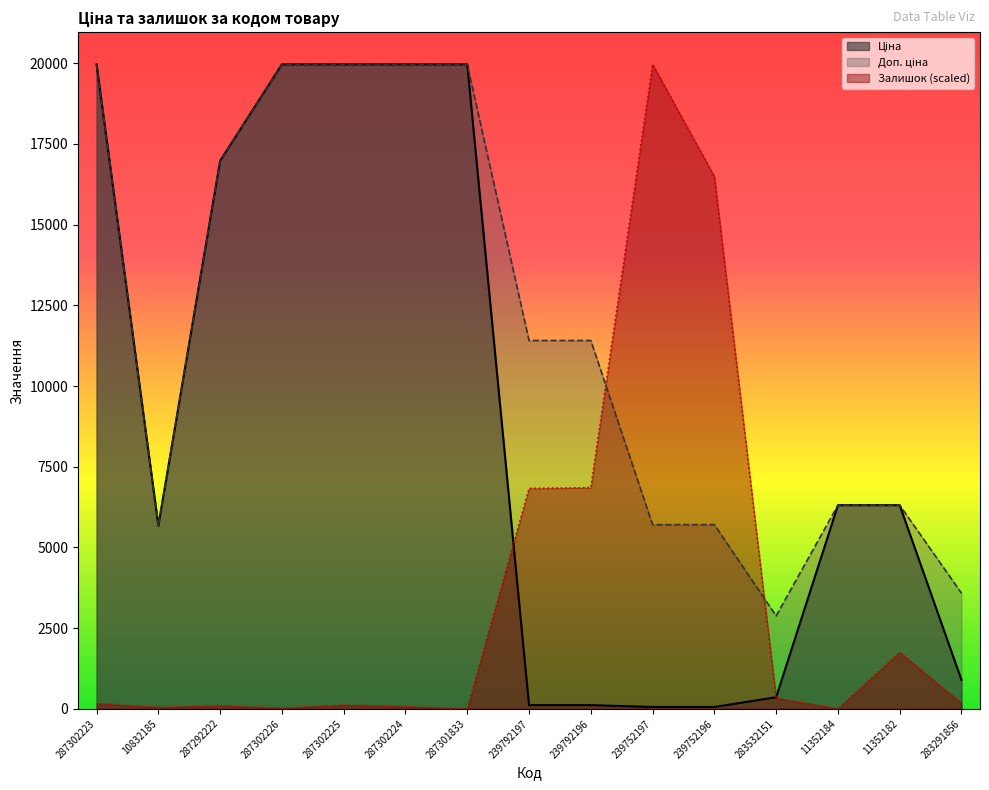

Which category has the highest value across all series?

287302223